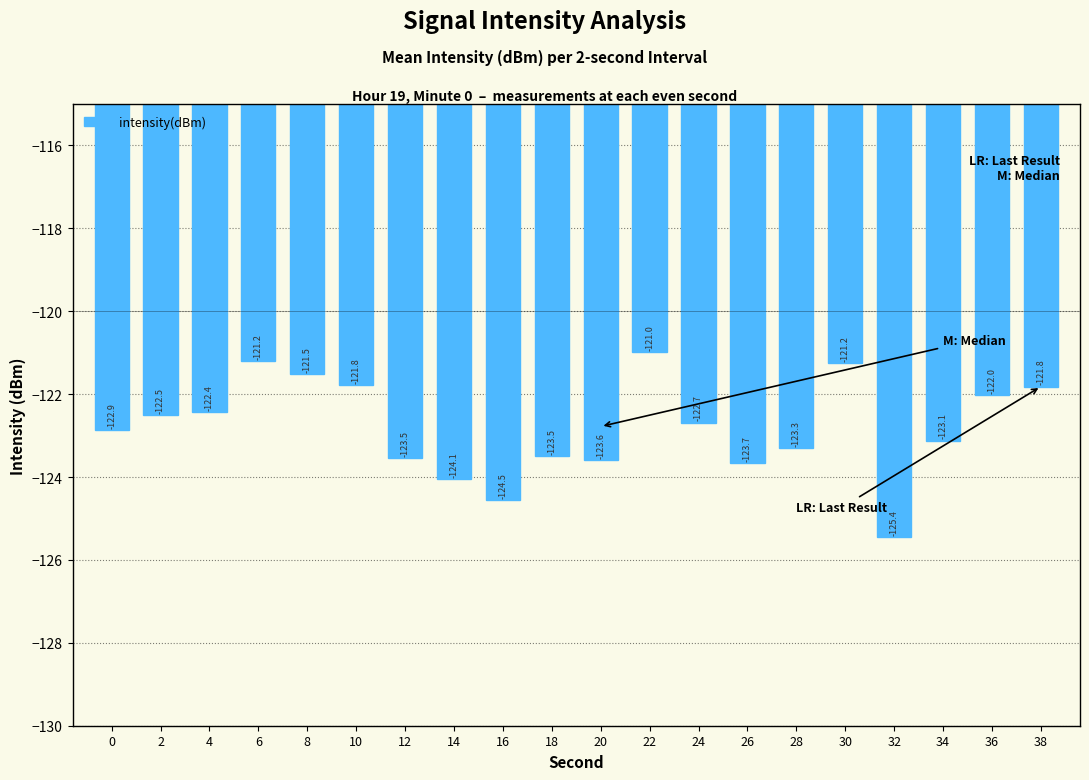

True or false: the data shows -62.5 at 0.

False